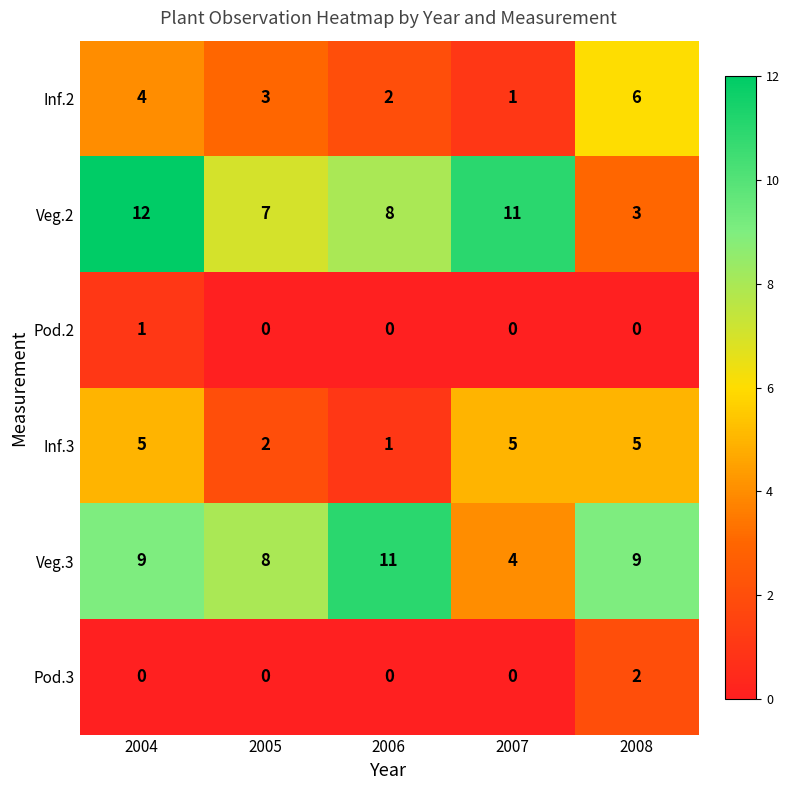

Count the number of data series in this chart.

6